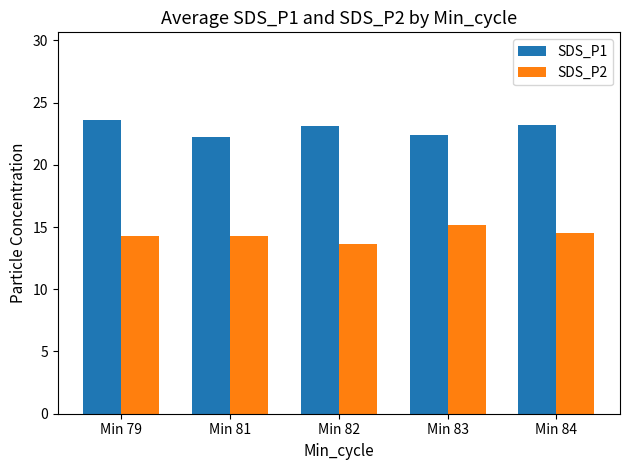

What is the highest value of the SDS_P2 series?

15.2